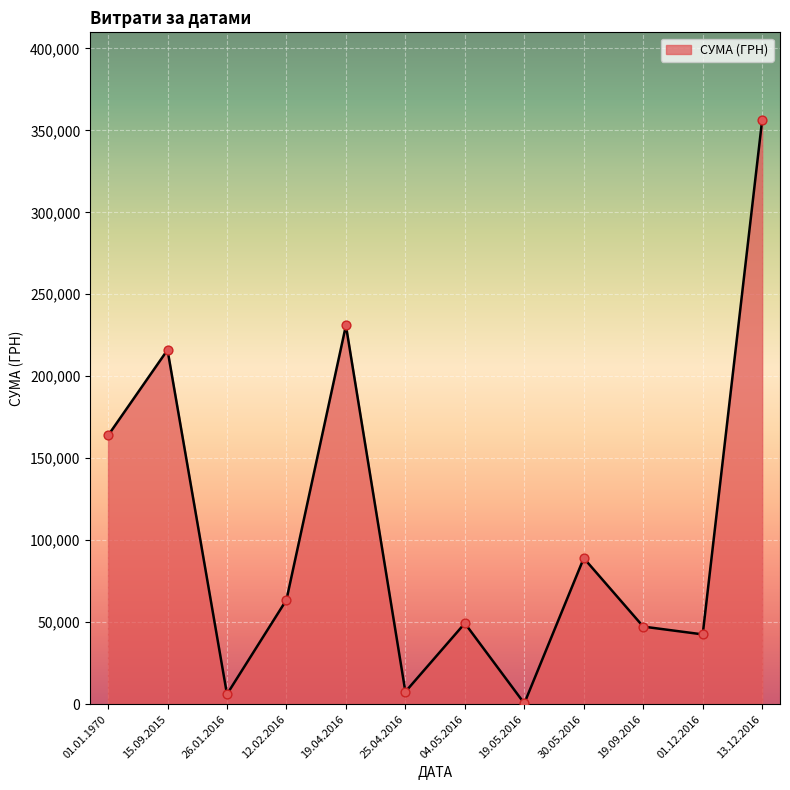

Between 13.12.2016 and 04.05.2016, which is larger?

13.12.2016